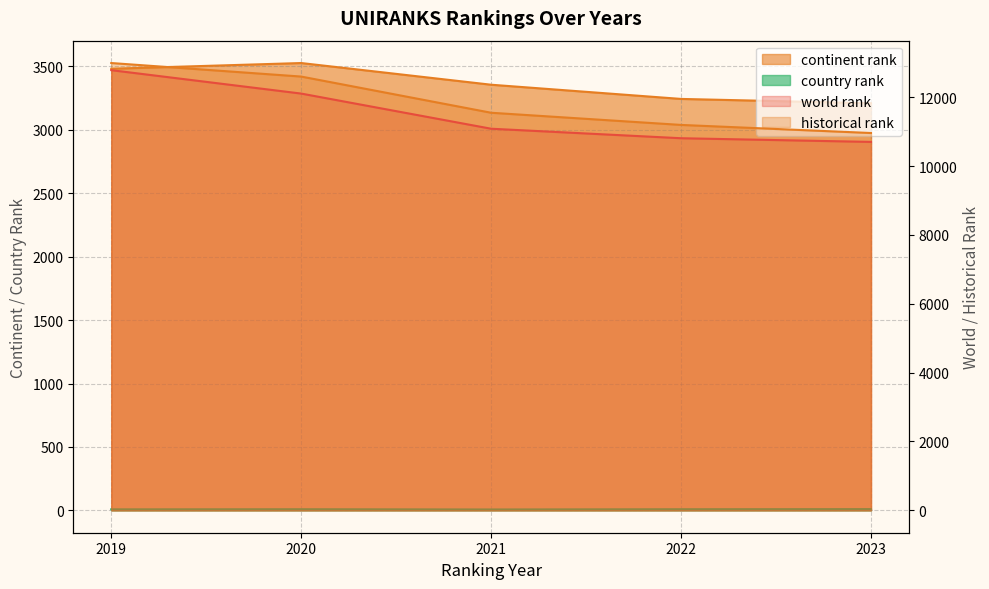

How many data points in continent rank are above 3356?

2